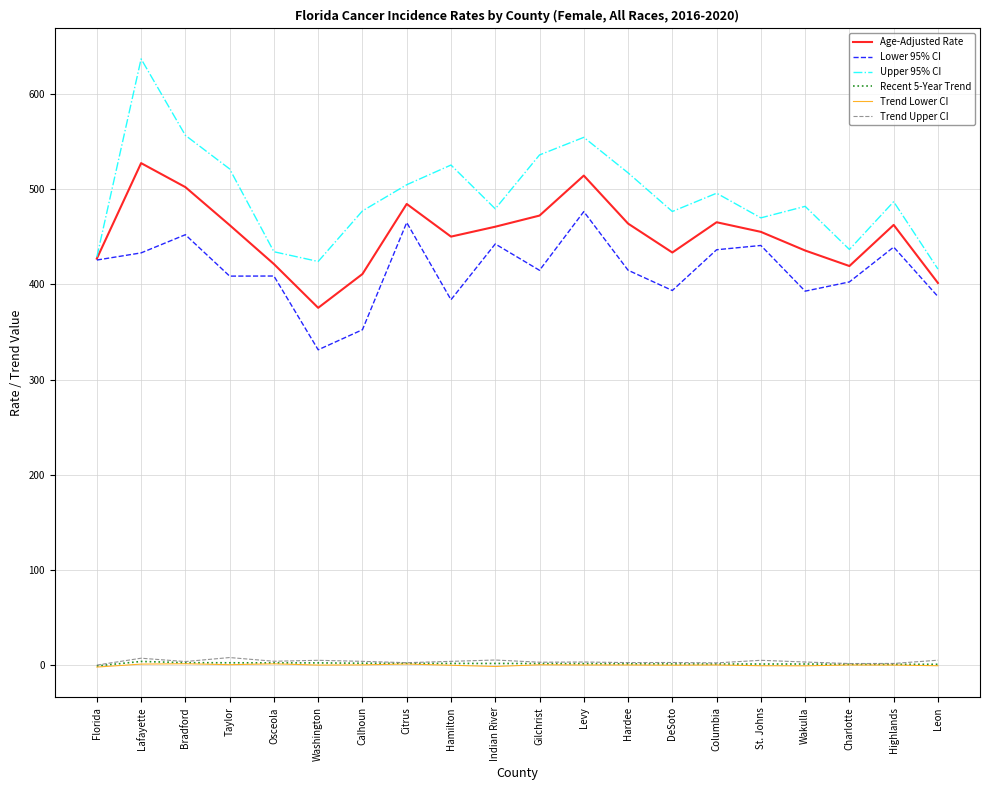

Which series has the largest total across all categories?

Upper 95% CI